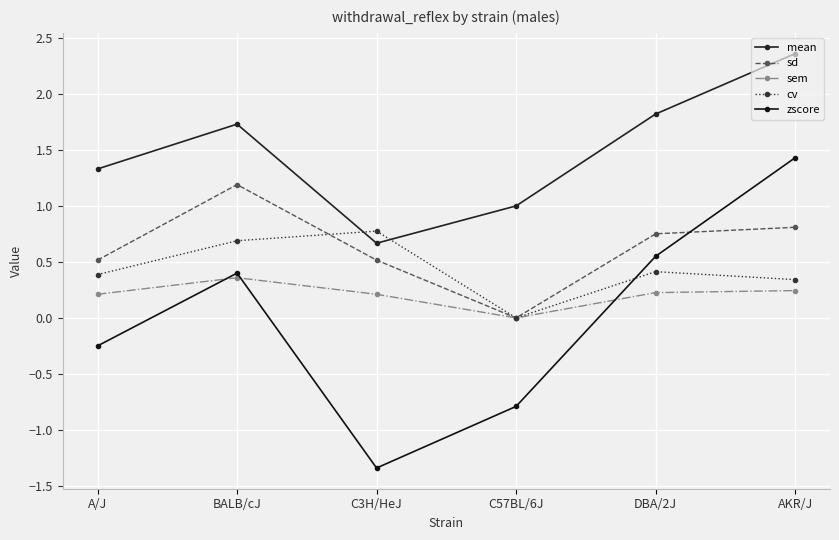

Is this an area chart (filled region under the line)?

No